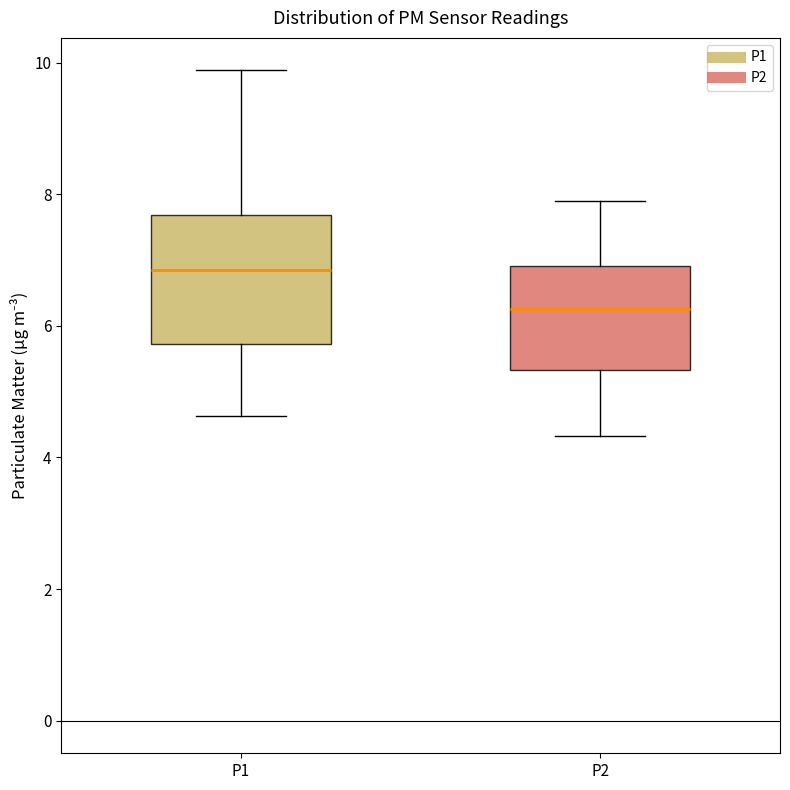

Reading left to right, transcribe this box plot: for each box, give where its median line is, the range the box spans, and where its two whiskers end, as read against the y-axis. The values are not printed on the chart, so give them approximately, as read against the axis.

P1: median 6.8, box 5.8 to 7.6, whiskers 4.6 to 9.8
P2: median 6.2, box 5.4 to 7.0, whiskers 4.4 to 8.0